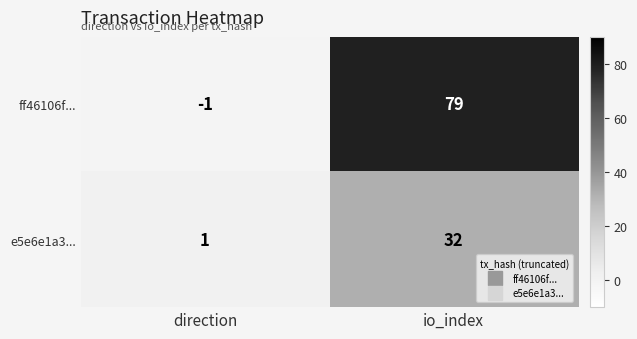

The value of ff46106f... at io_index is 114. True or false?

False